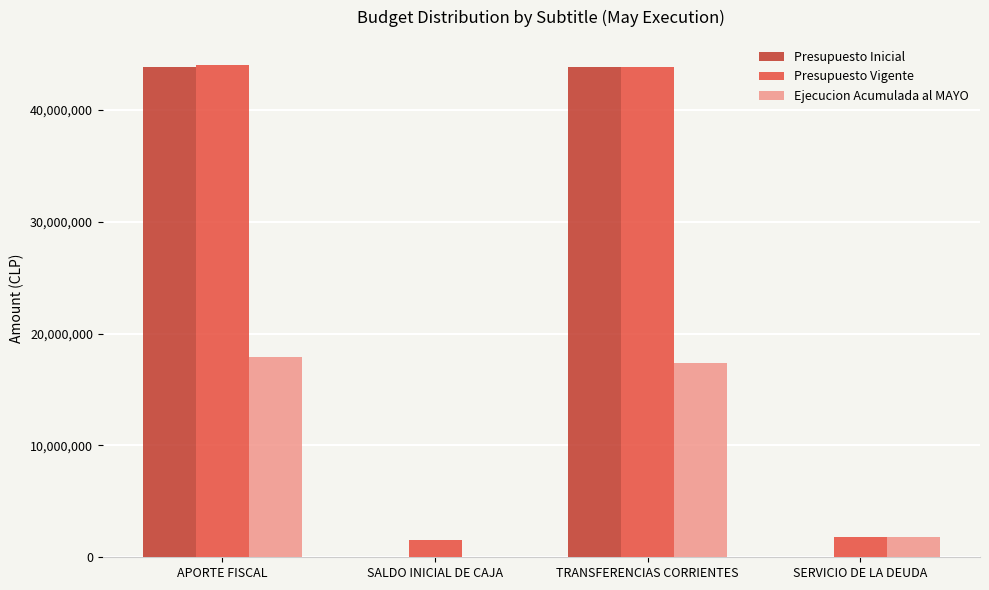

The value of Presupuesto Vigente at TRANSFERENCIAS CORRIENTES is 43805464. True or false?

True